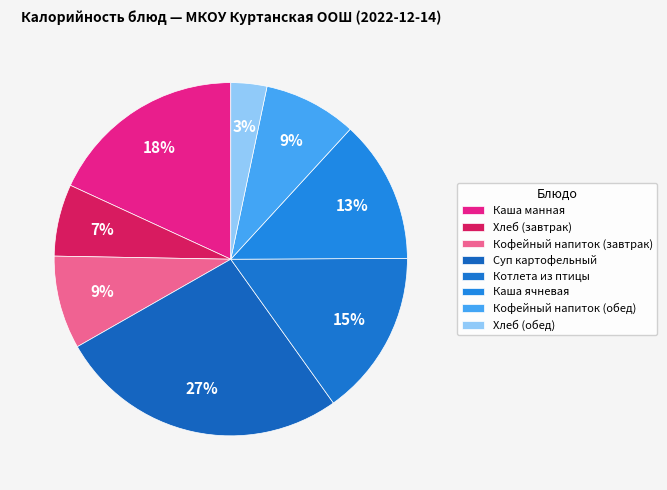

Which category has the smallest portion of the pie?

Хлеб (обед)